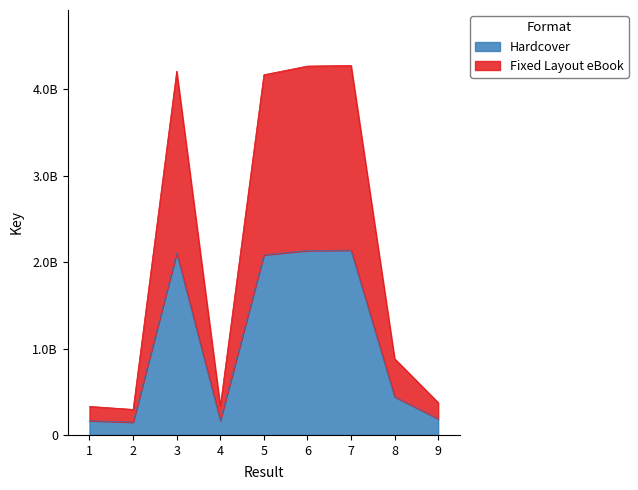

How many lines are shown in the chart?

2